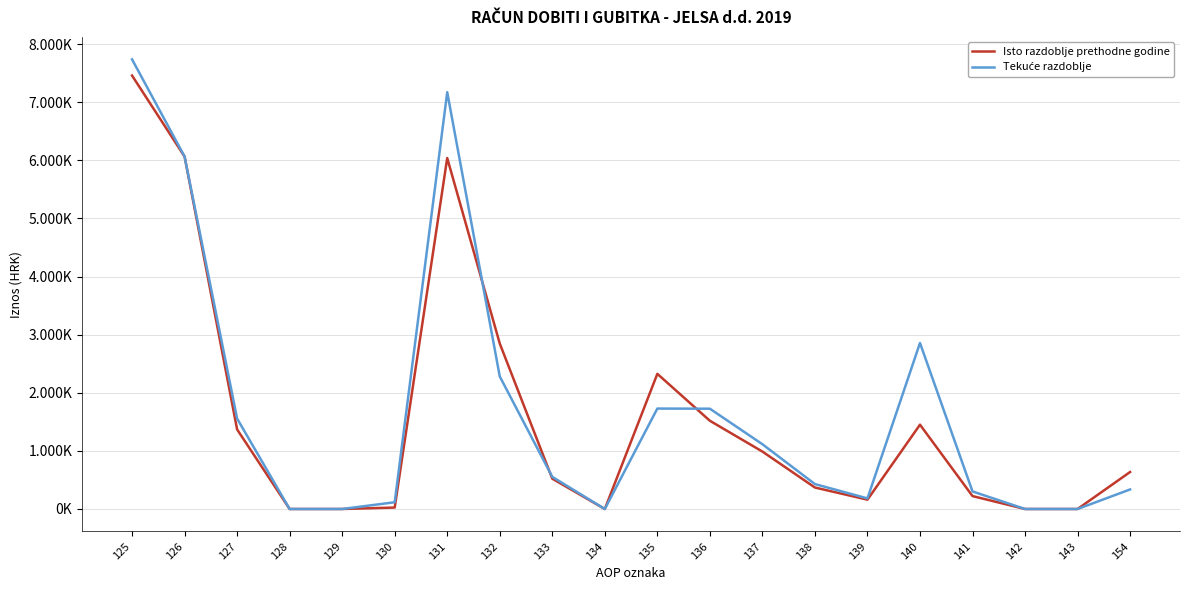

What is the average value of the Tekuće razdoblje series?

1707755